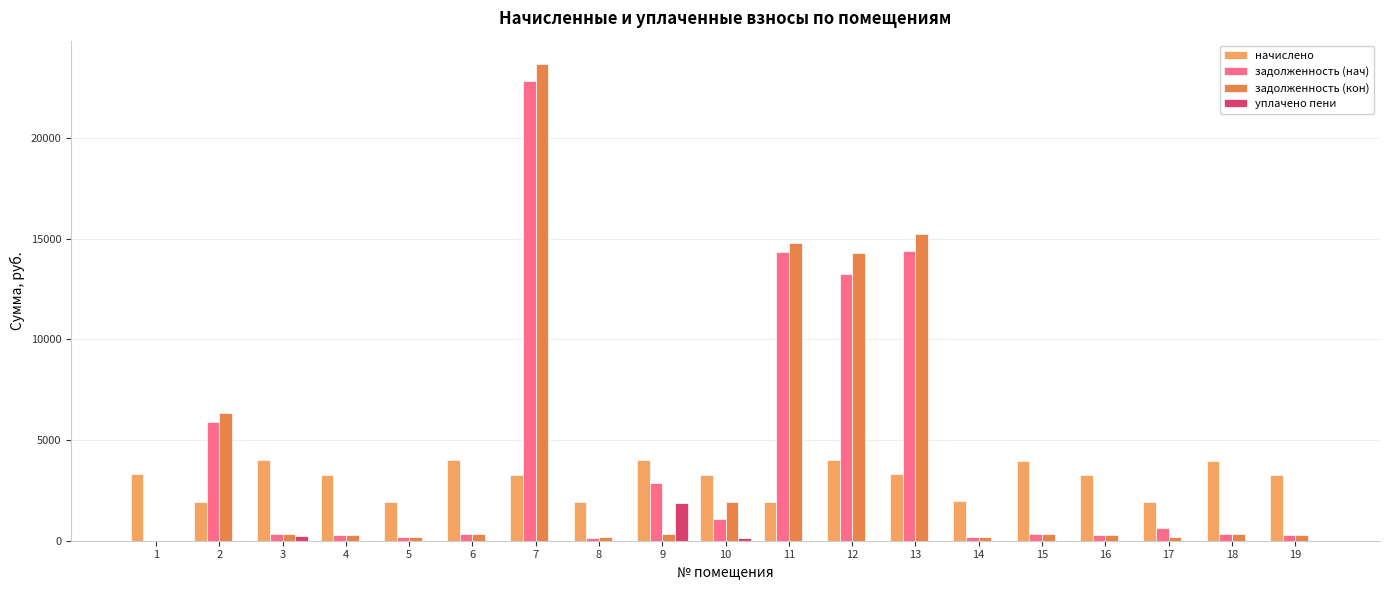

What is the spread (max minus min) of values at 6?

4002.4